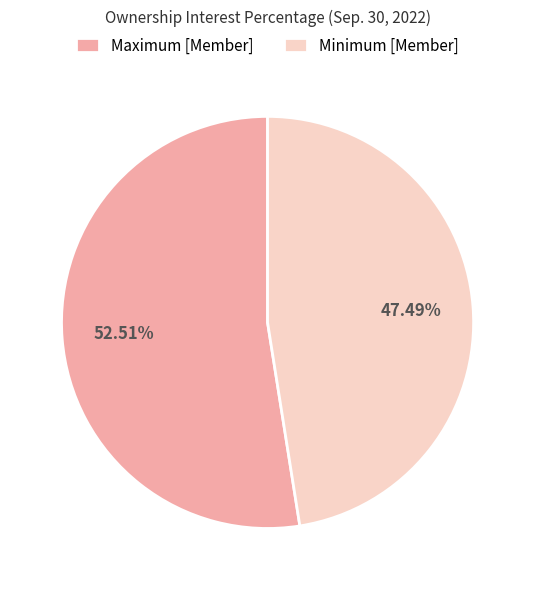

Which slice represents more than half of the pie?

Maximum [Member]